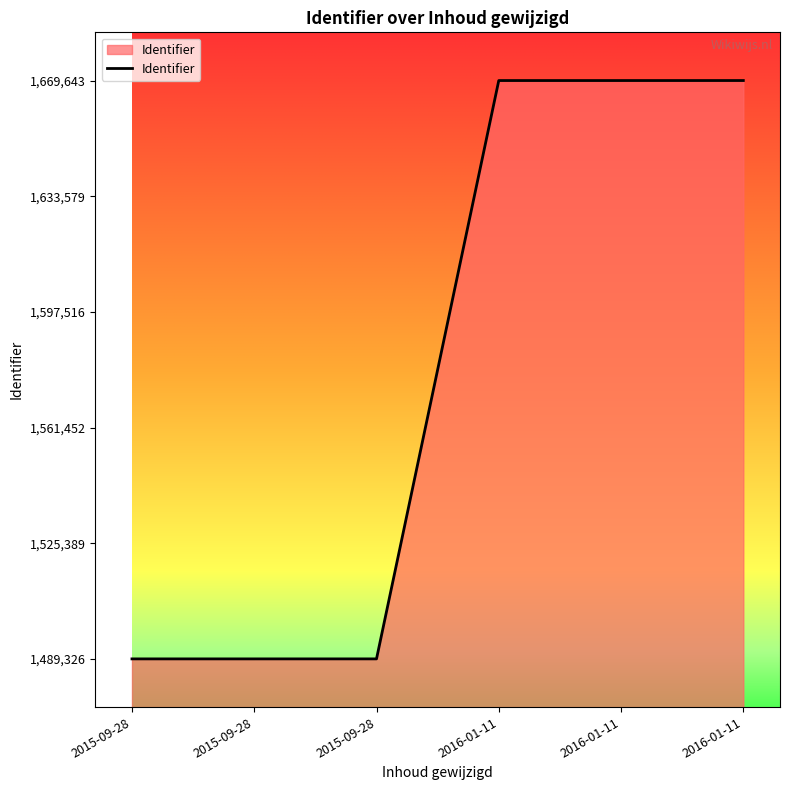

List the labels in order of value, largest first.

2016-01-11, 2016-01-11, 2016-01-11, 2015-09-28, 2015-09-28, 2015-09-28